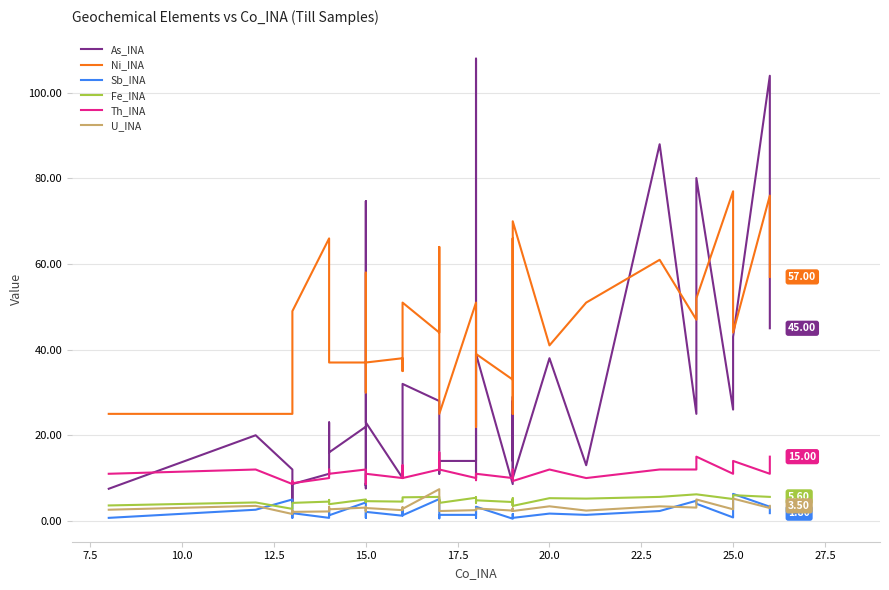

How many data points in Fe_INA are above 4?

34